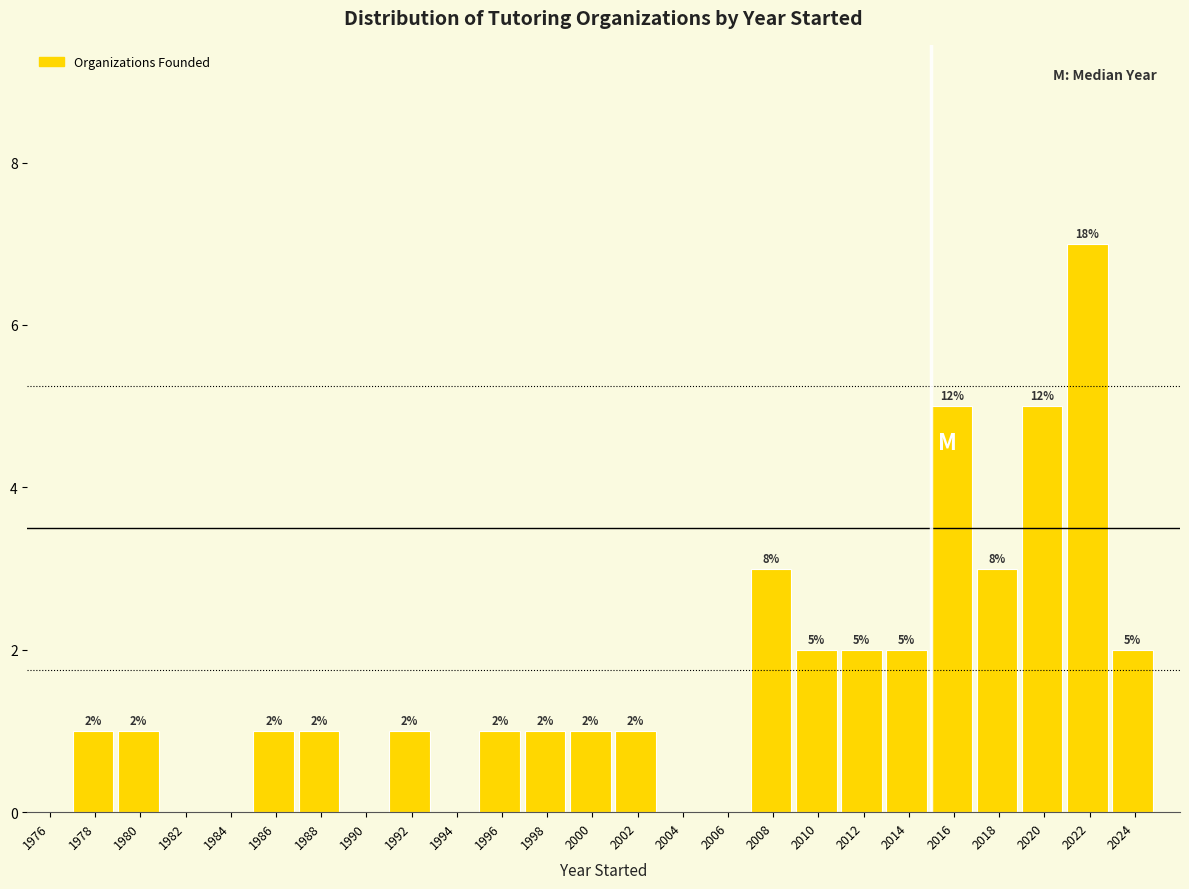

Over which range of the x-axis is the bar tallest?

2021 to 2023